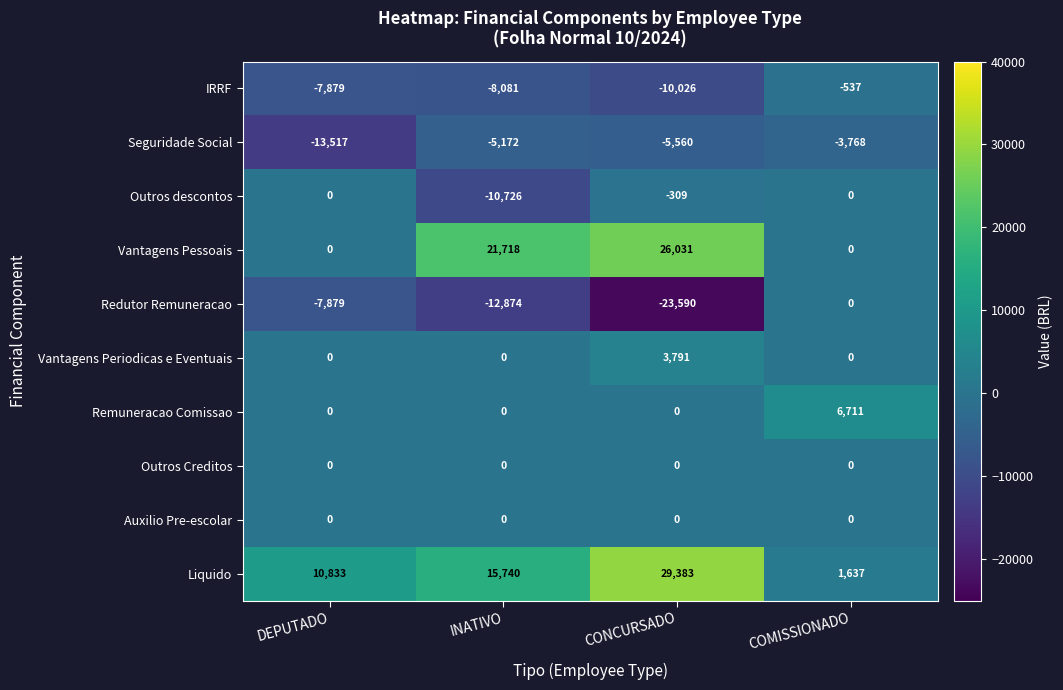

Which series has the largest range (max minus min)?

Liquido